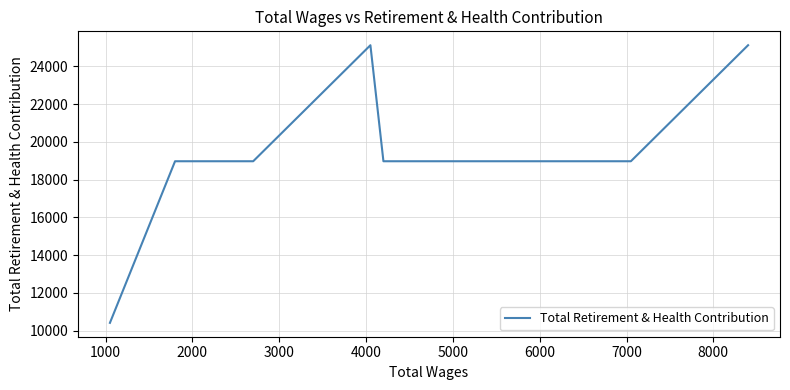

How many interior local peaks (higher than both neighbors) does the data have?

1